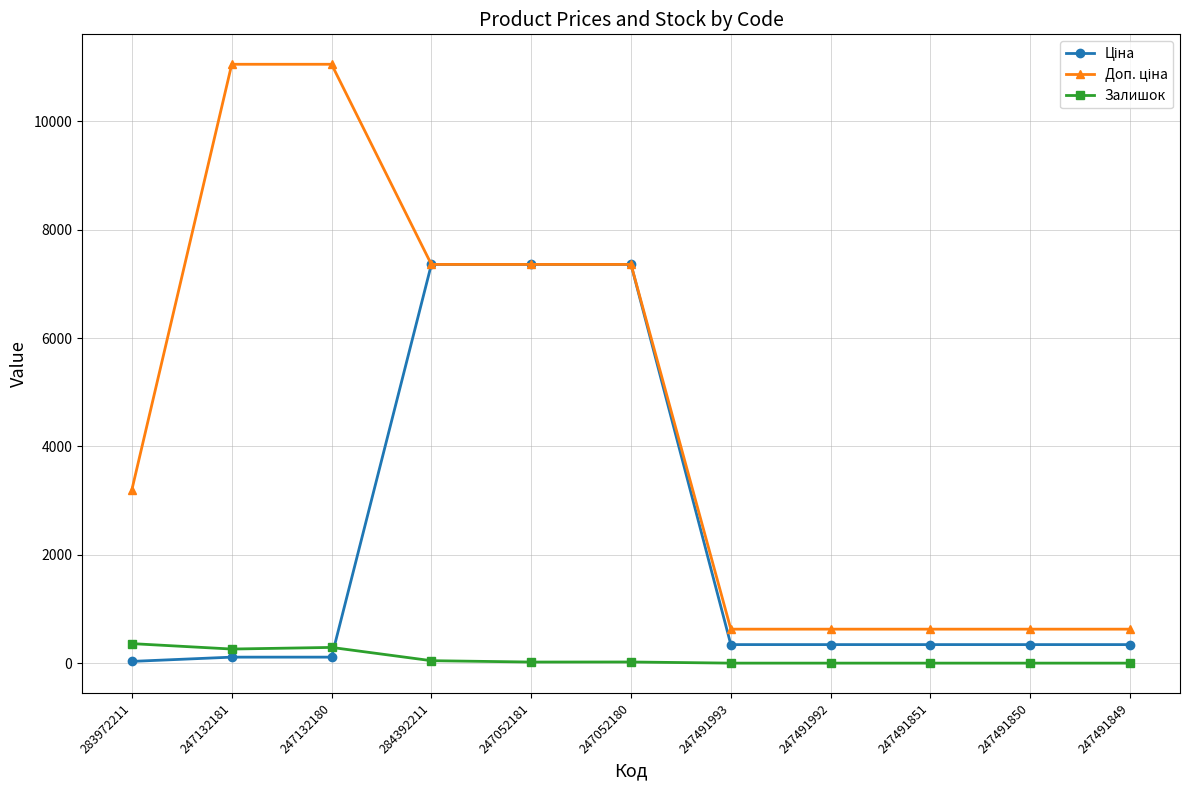

What is the label of the 4th point from the right?

247491992